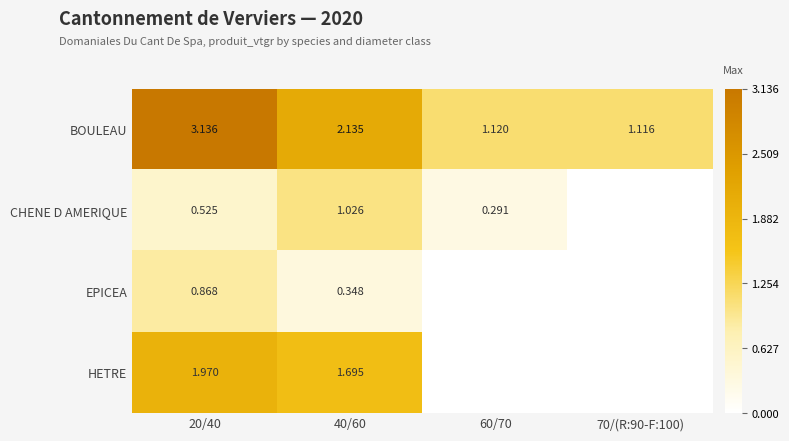

At 20/40, list the series in order from largest to smallest.

BOULEAU, HETRE, EPICEA, CHENE D AMERIQUE